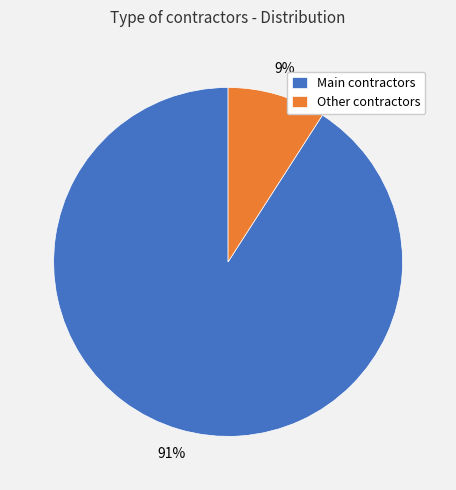

To the nearest percent, what is the difference between the Other contractors and Main contractors slice percentages?

82%